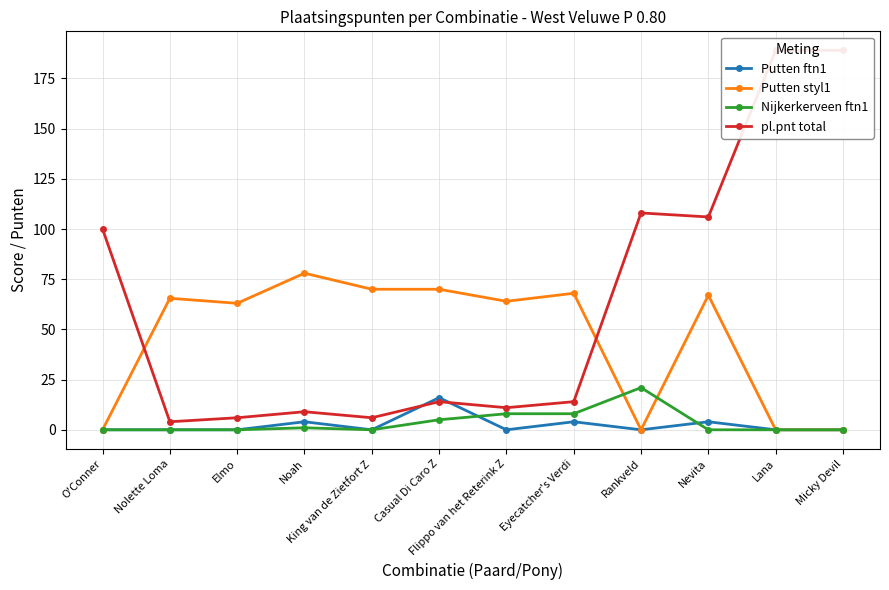

At Elmo, list the series in order from smallest to largest.

Putten ftn1, Nijkerkerveen ftn1, pl.pnt total, Putten styl1